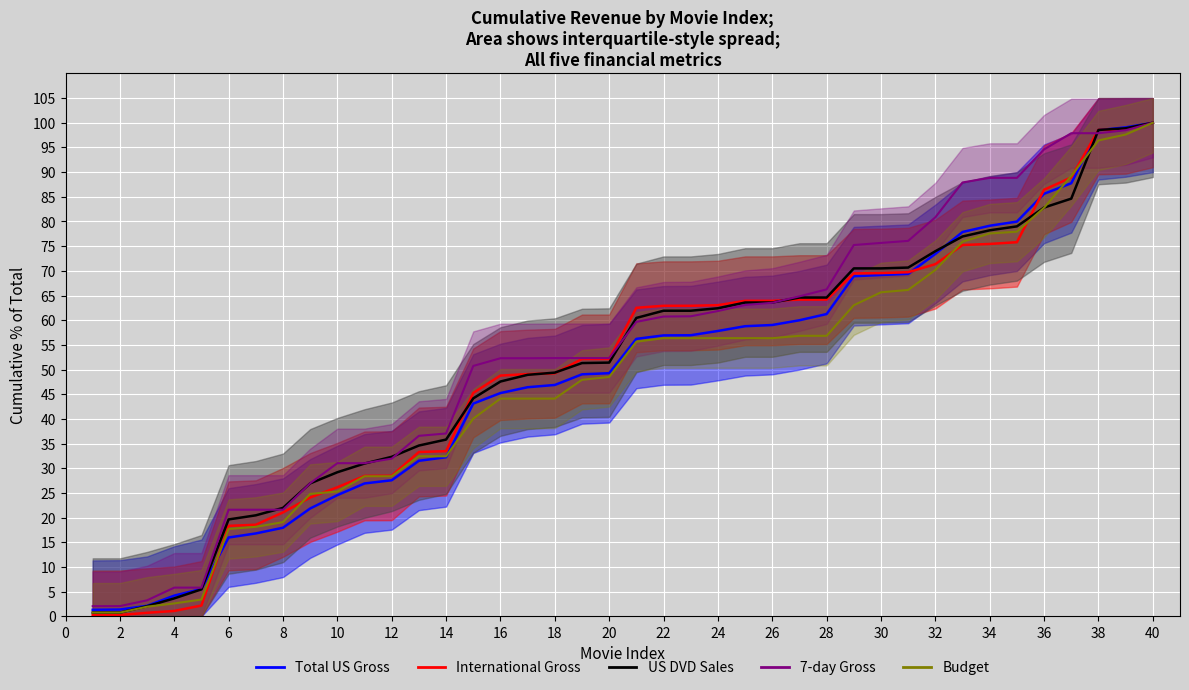

At which label does Budget reach its peak?

40